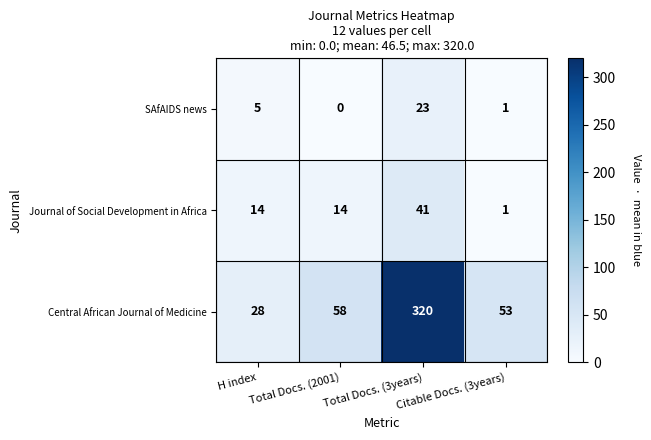

Where is SAfAIDS news nearest to the value 11?

H index